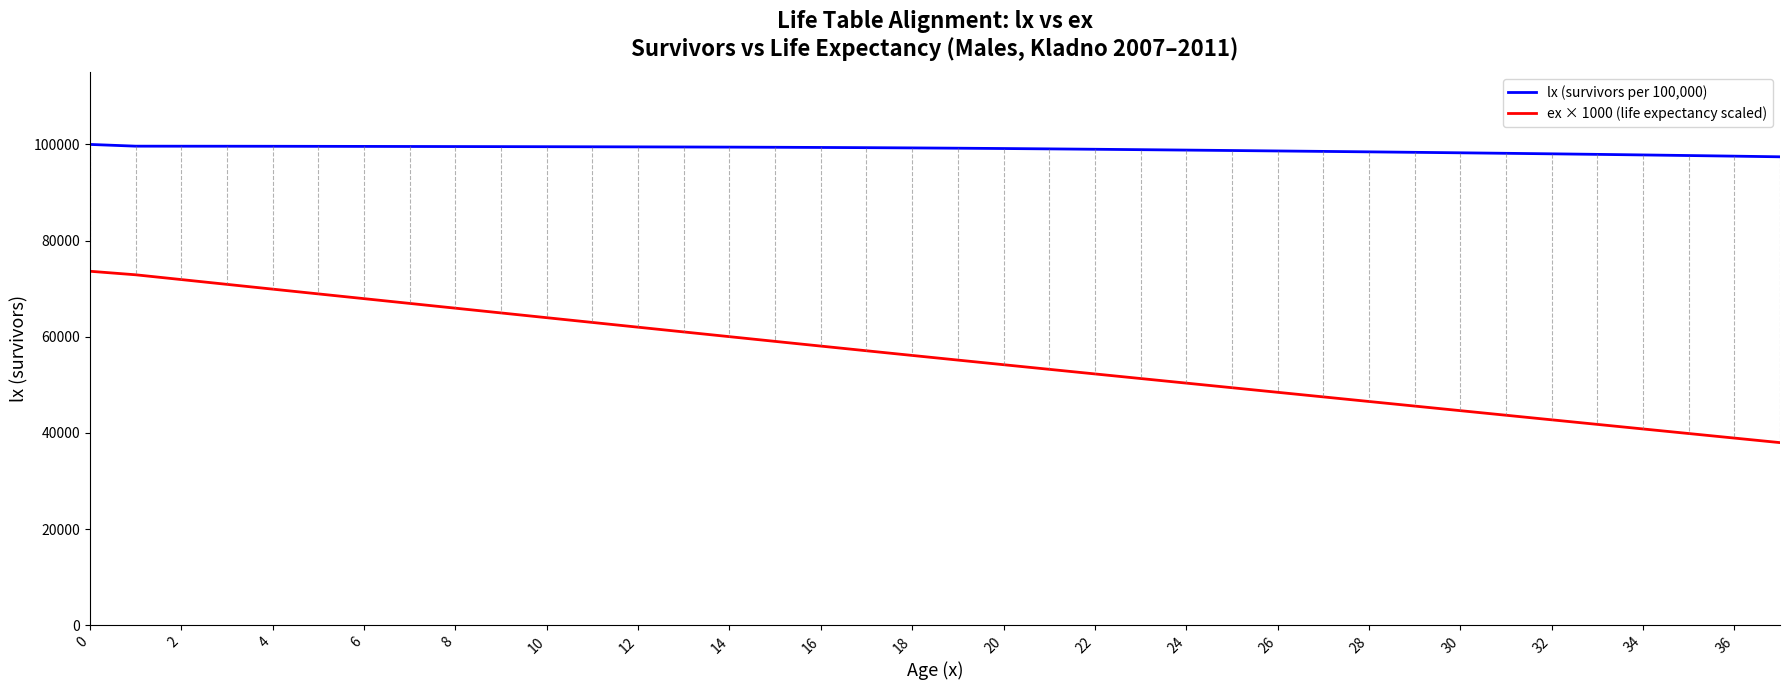

What is the difference between the maximum and minimum values in the lx (survivors per 100,000) series?

2574.4